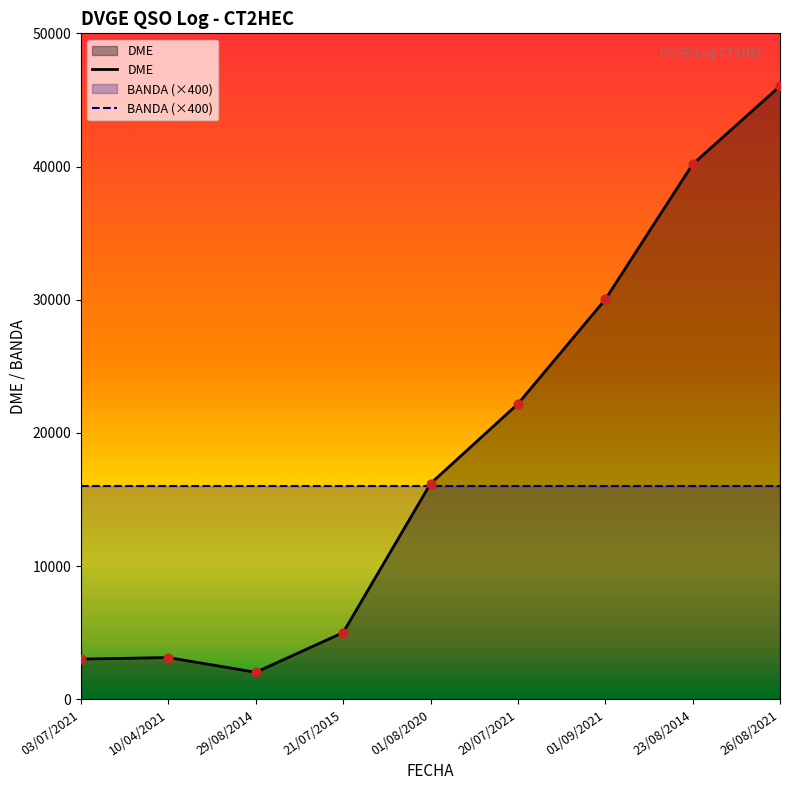

What is the ratio of the value at 23/08/2014 to the value at 29/08/2014?

19.8